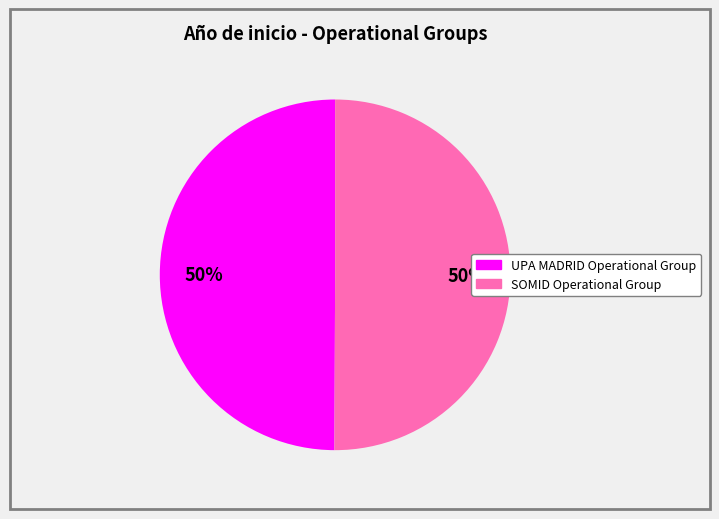

Combined, do SOMID Operational Group and UPA MADRID Operational Group account for over 50%?

Yes